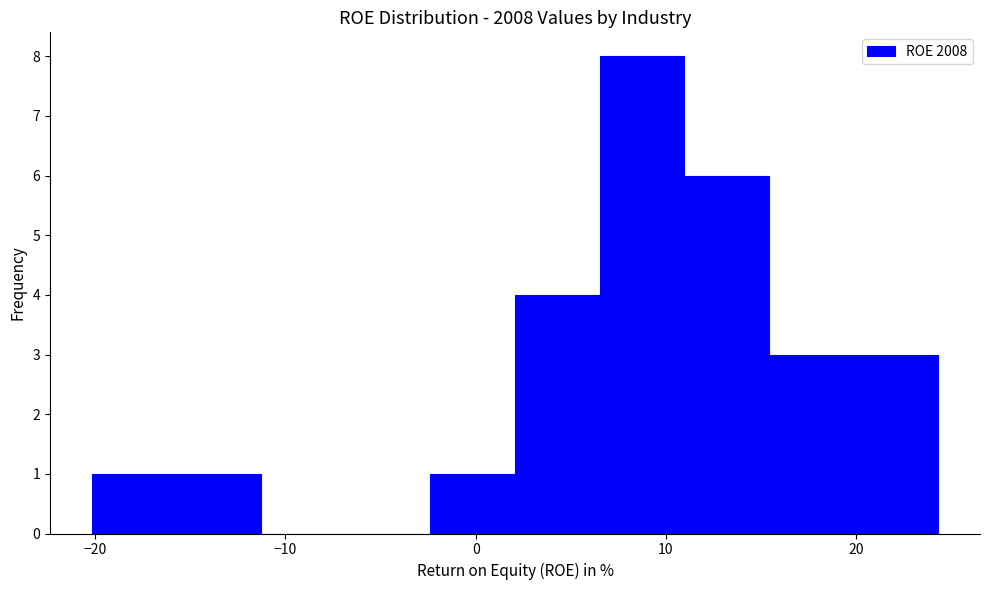

What is the height of the bar covering -20 to -16 on the x-axis? Neither the bar edges nor the heights are printed on the chart, so give them approximately, as read against the axes.

1